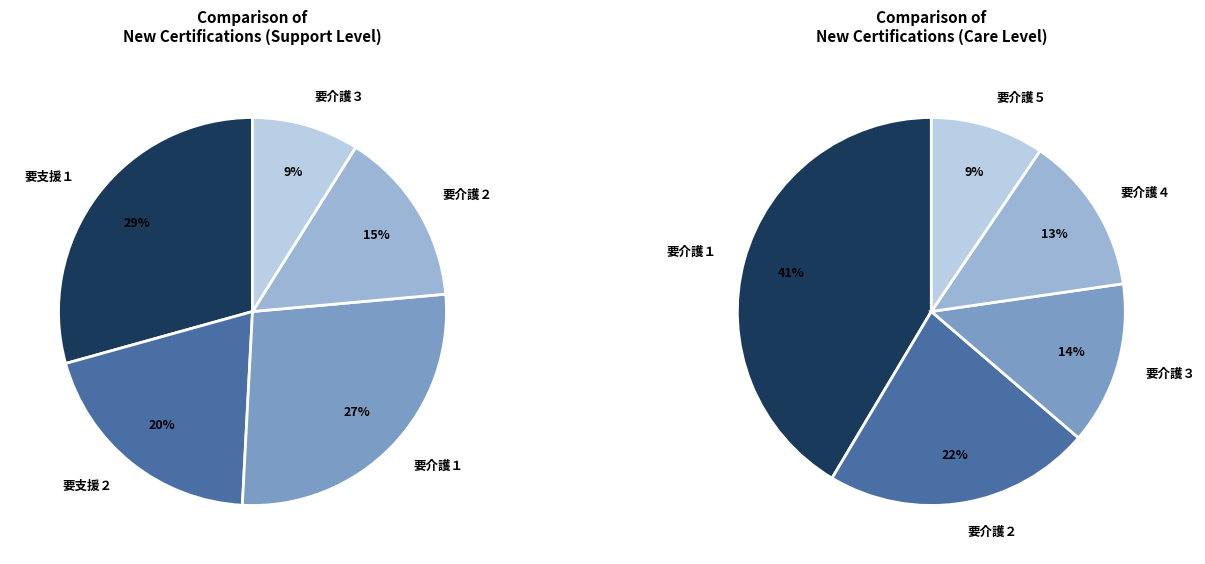

True or false: 要介護５ accounts for 13% of the total.

False